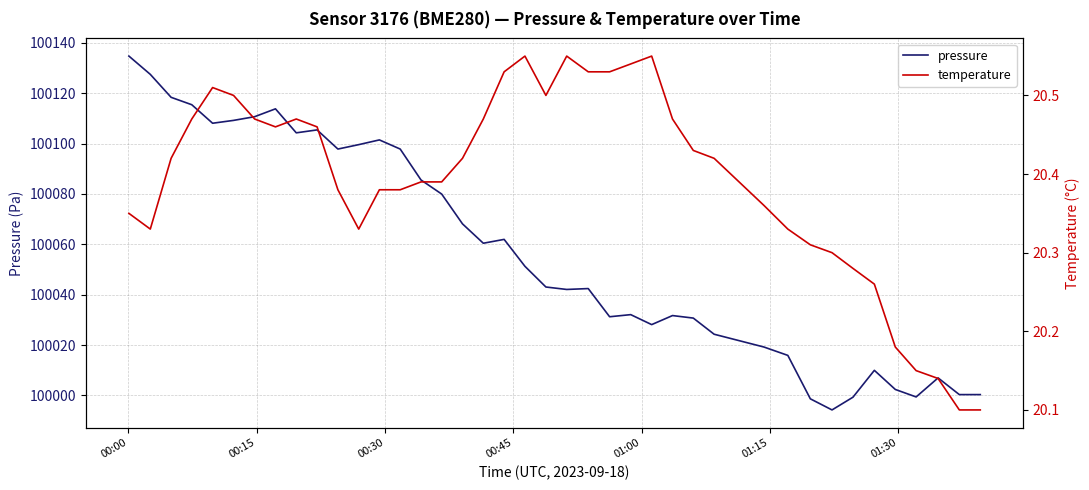

What is the maximum value for temperature?

20.6